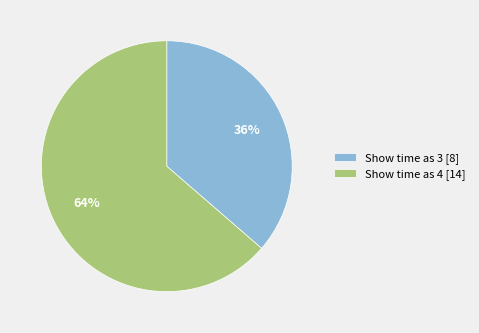

Combined, do Show time as 4 [14] and Show time as 3 [8] account for over 50%?

Yes